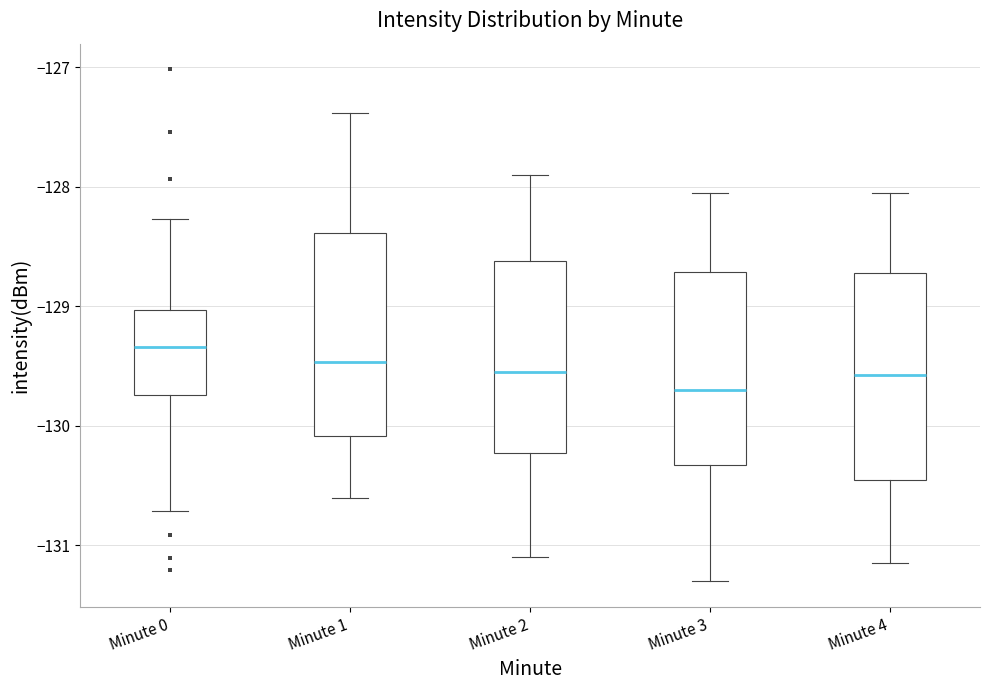

Which box's median line is the highest?

Minute 0